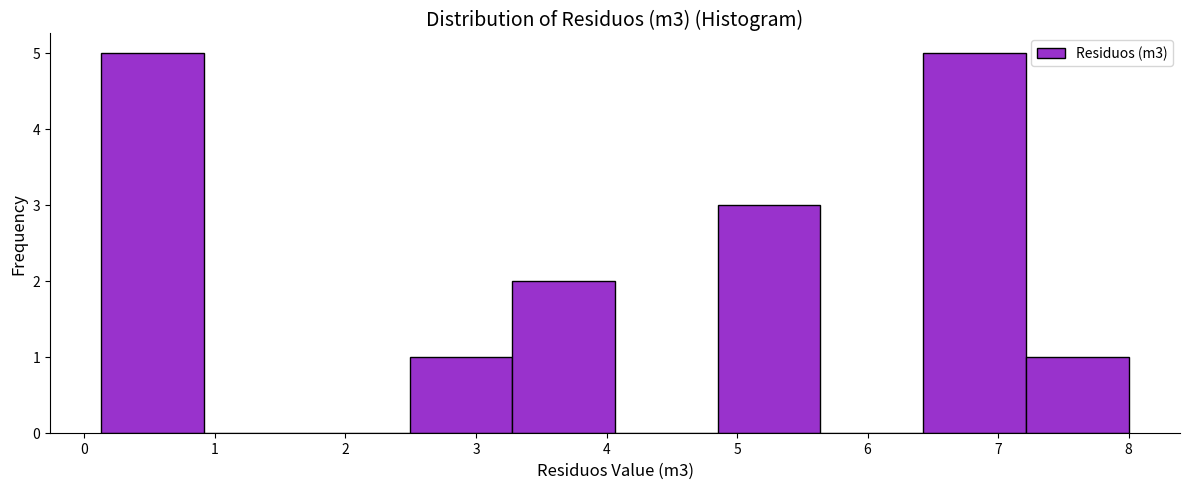

What is the height of the bar covering 0.1 to 0.9 on the x-axis? Neither the bar edges nor the heights are printed on the chart, so give them approximately, as read against the axes.

5